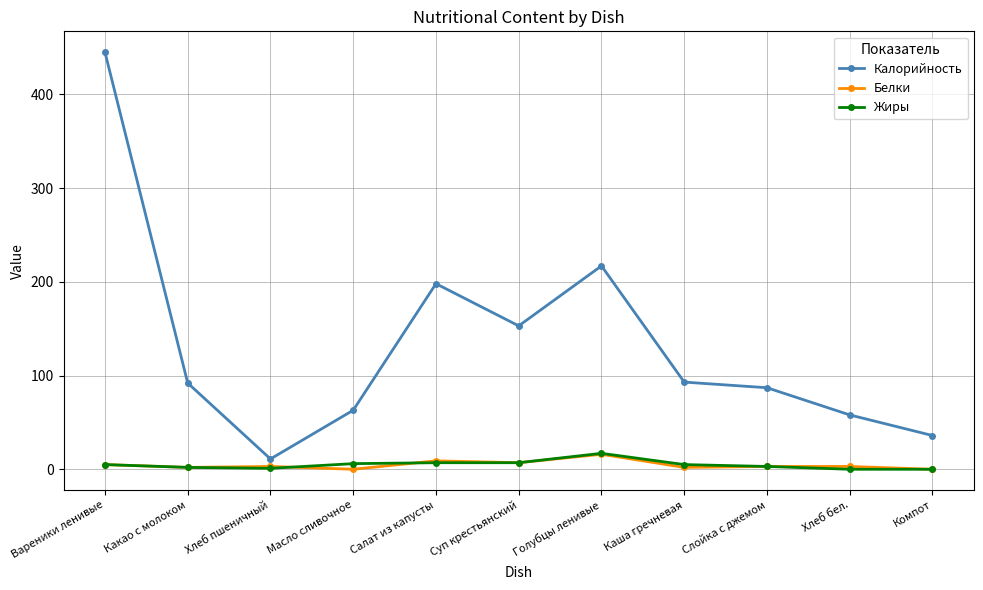

At which category is the sum across all series the highest?

Вареники ленивые